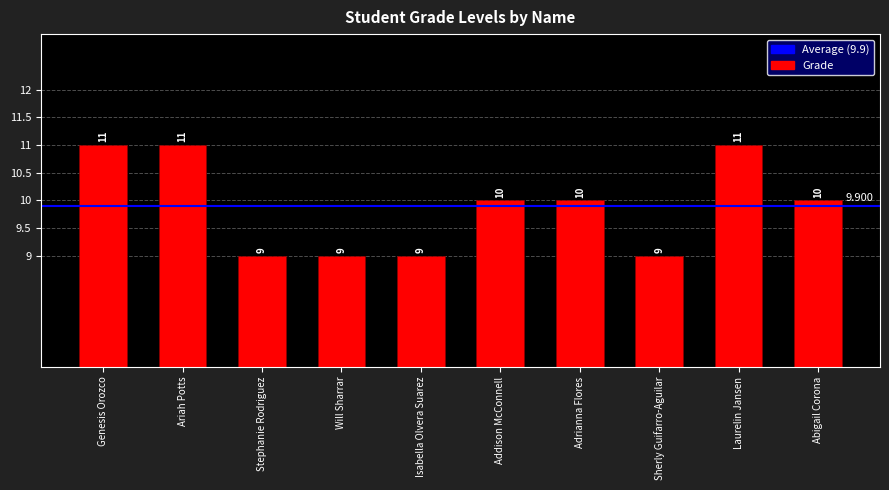

How many bars are there in total?

10